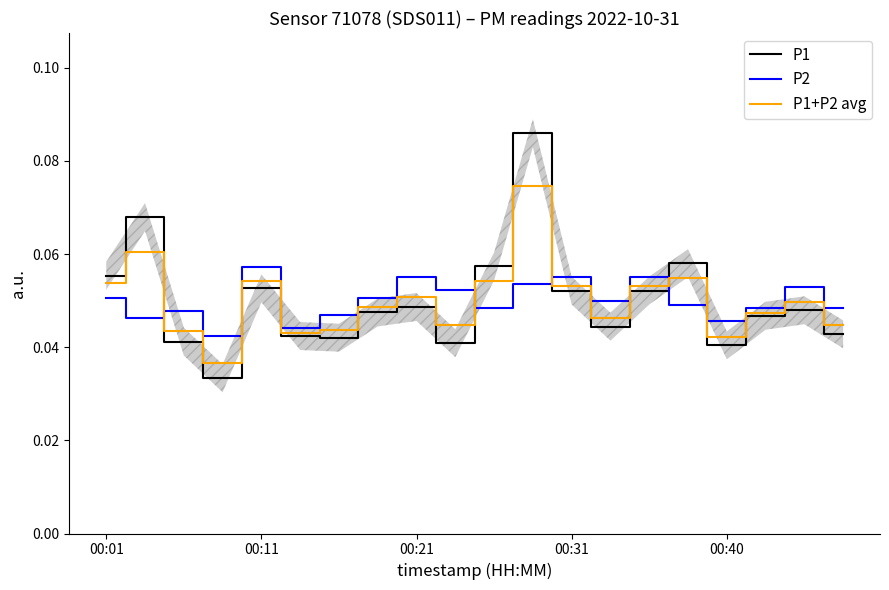

Which series has the widest spread of values?

P1